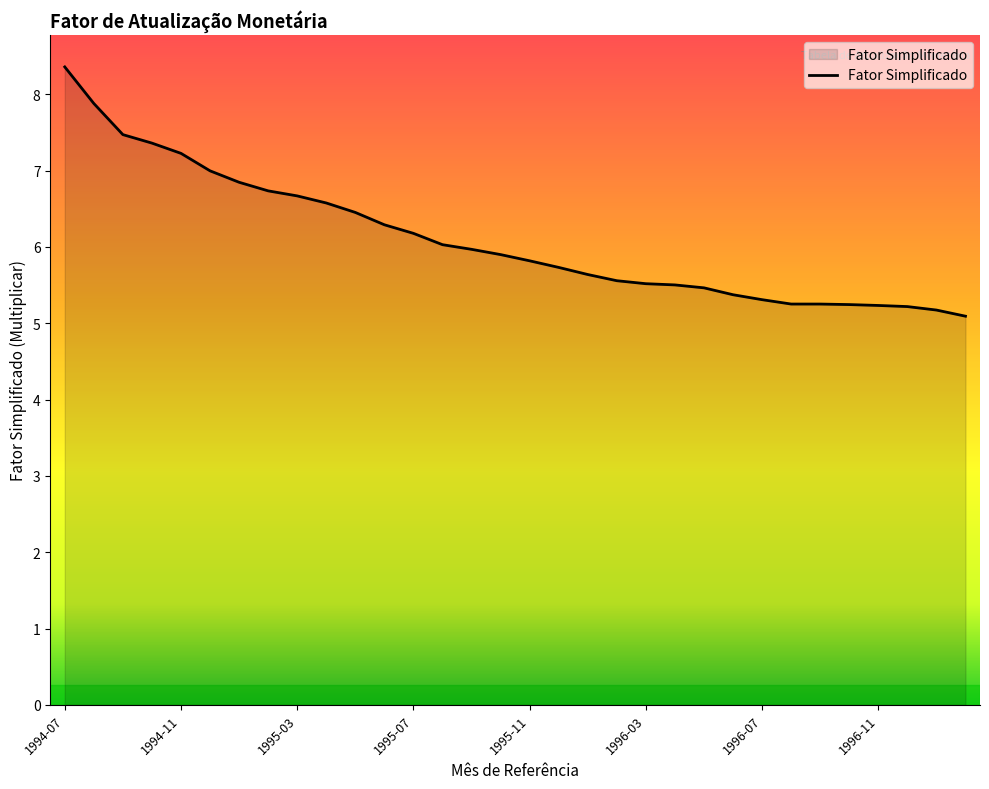

How many distinct data groups are displayed?

1